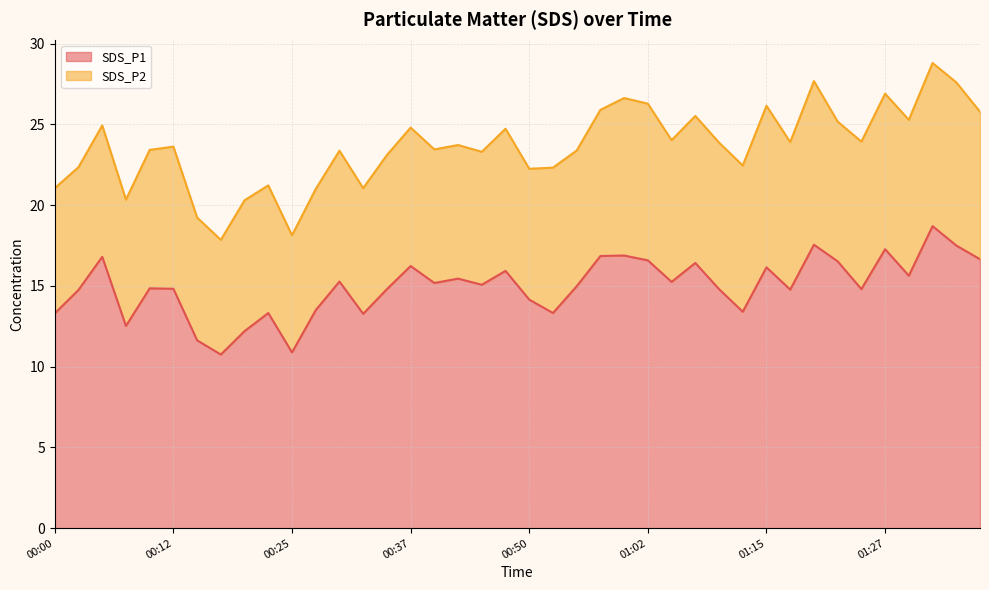

Count the number of categories in the chart.

40